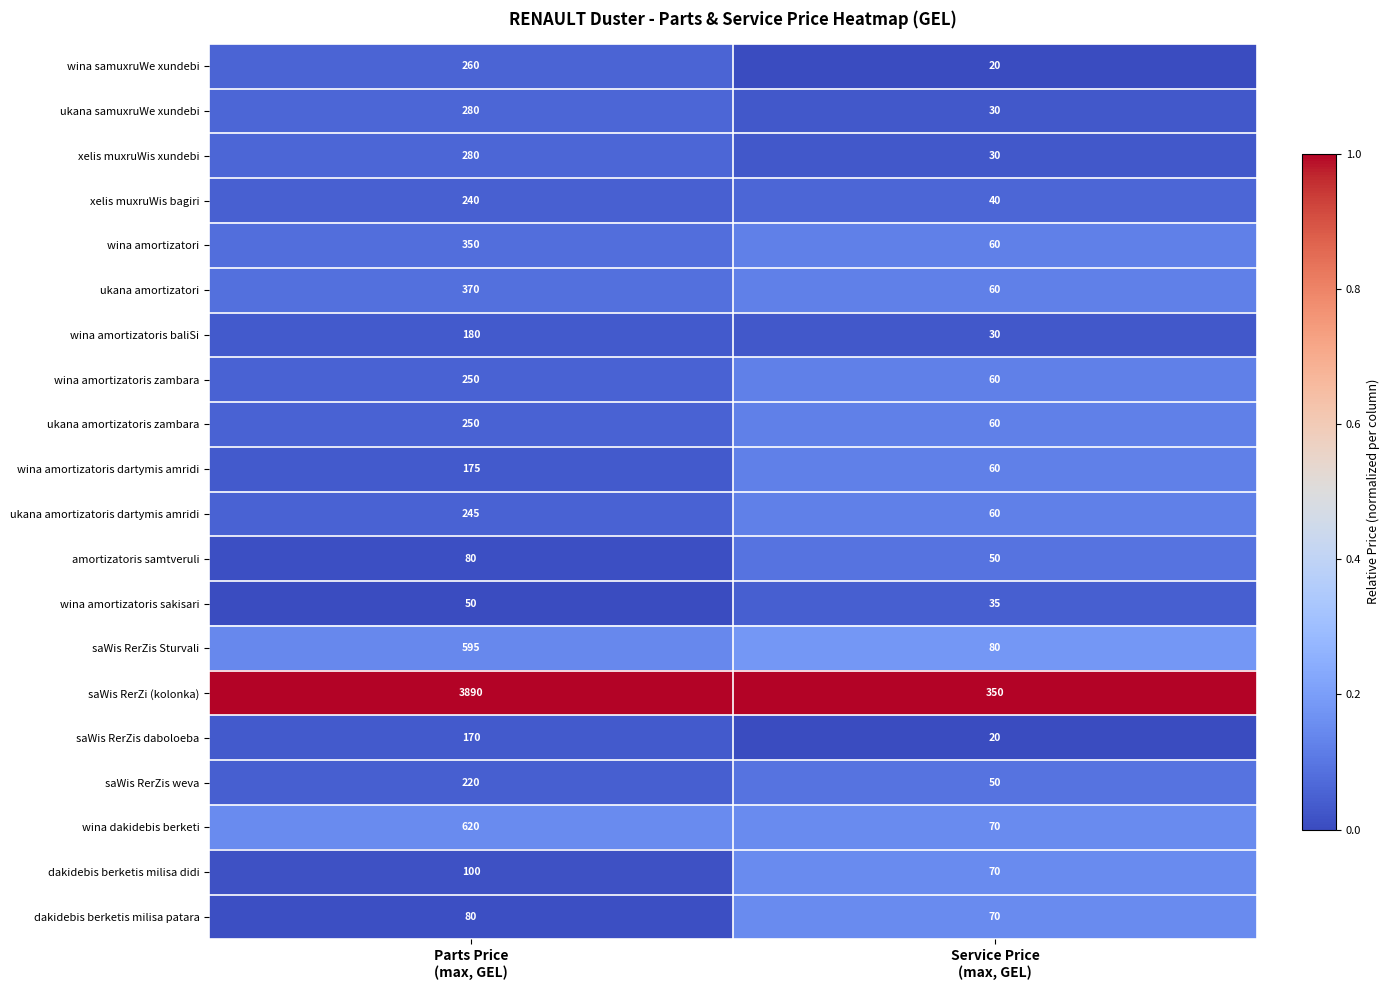

Which series has the widest spread of values?

saWis RerZi (kolonka)